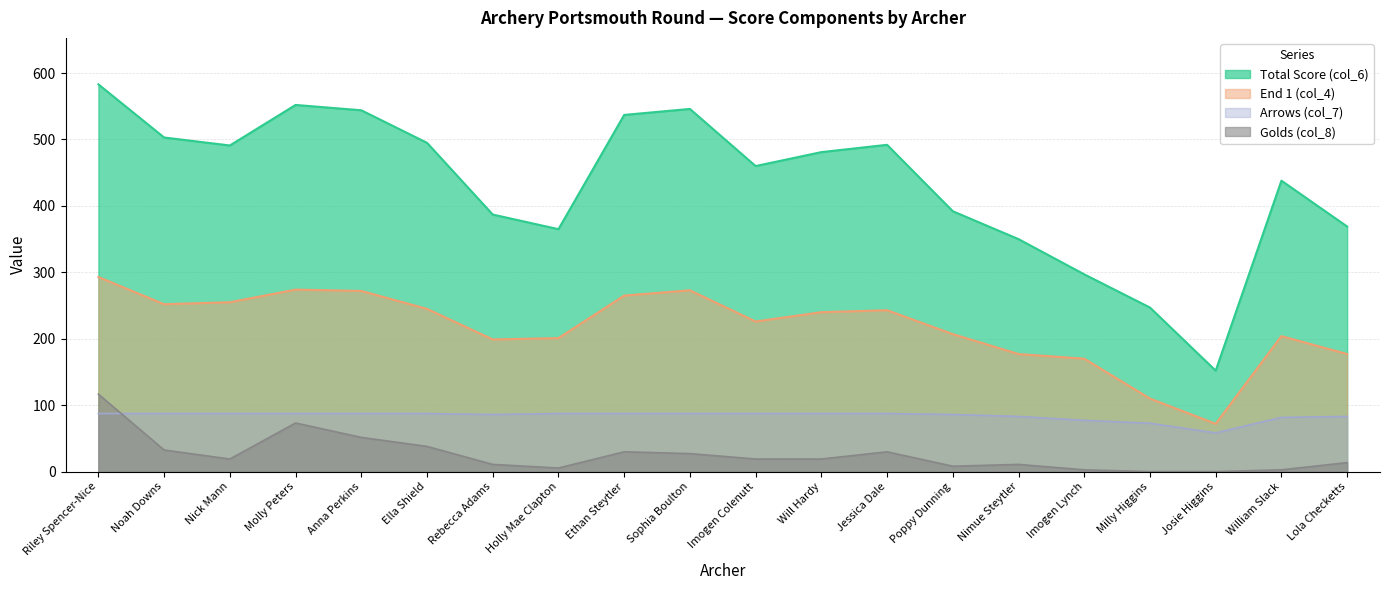

True or false: Total Score (col_6) and Golds (col_8) intersect in this chart.

False